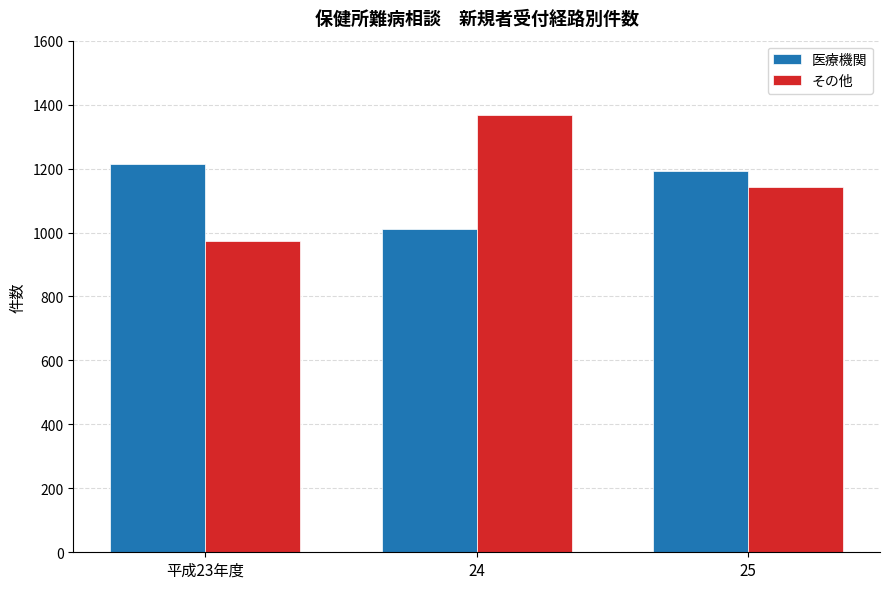

What is the label of the 1st bar from the right?

25